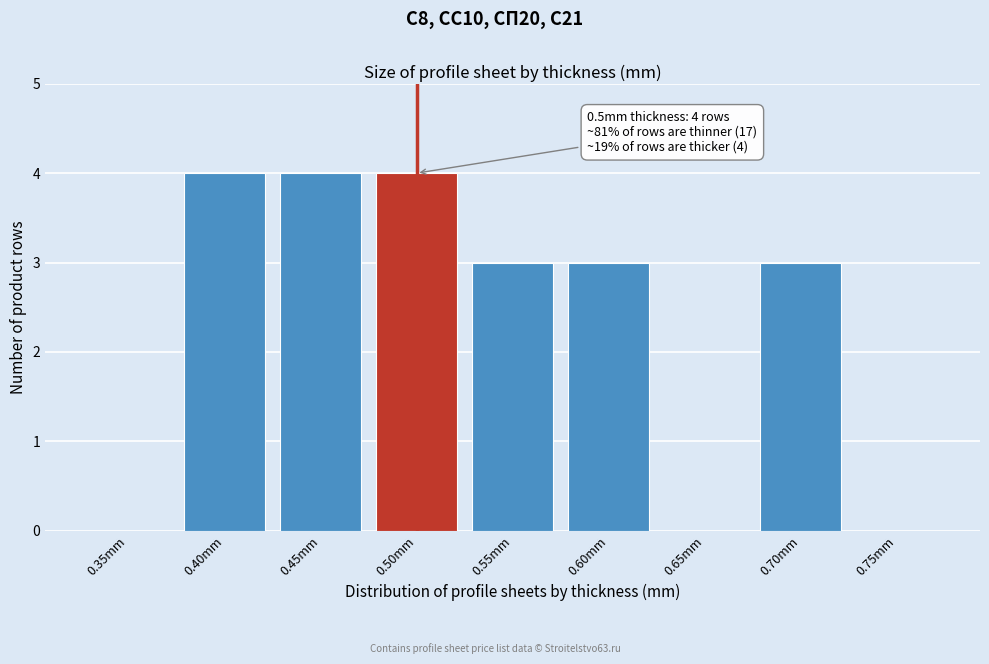

Reading right to left, transcribe all the data shown in this chart.

0.75mm=0	0.70mm=3	0.65mm=0	0.60mm=3	0.55mm=3	0.50mm=4	0.45mm=4	0.40mm=4	0.35mm=0